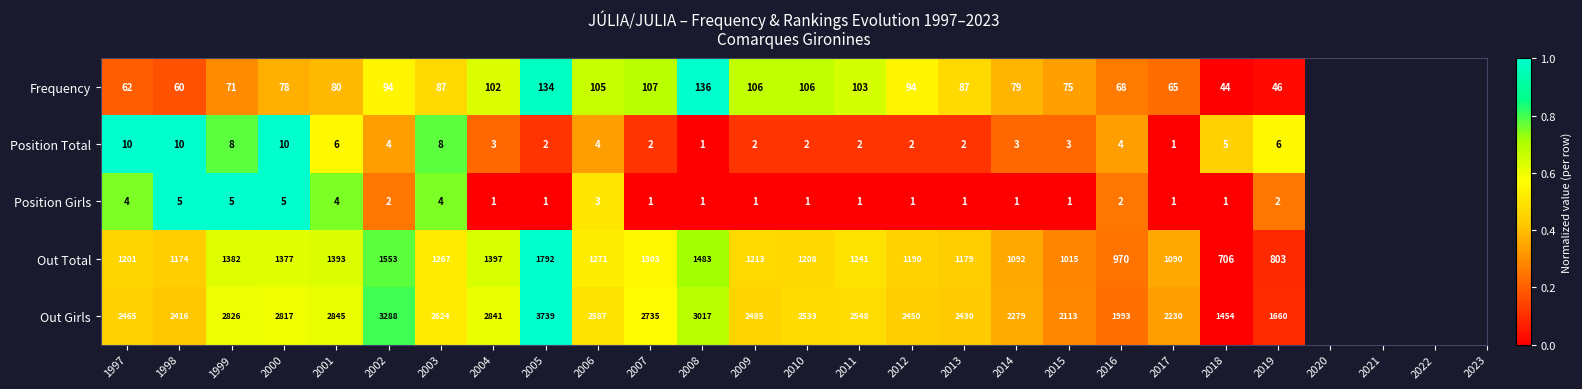

At which category is the sum across all series the highest?

2005